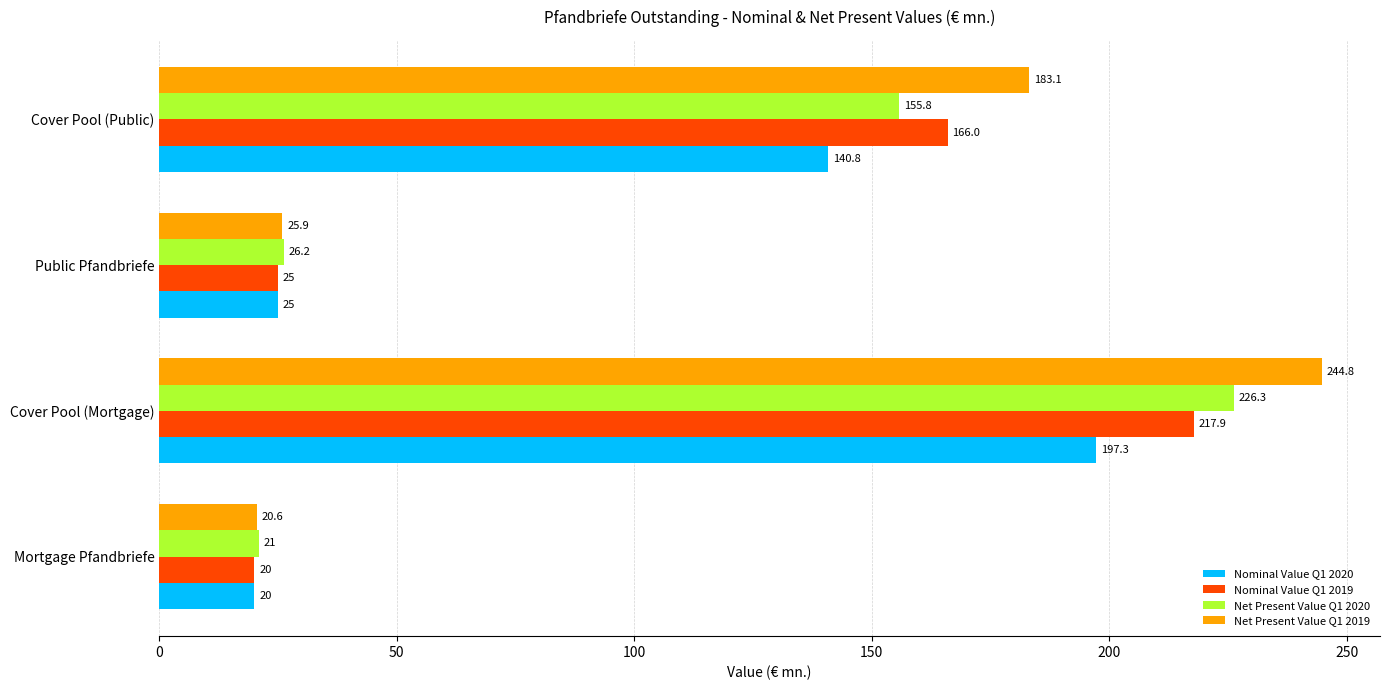

What is the sum of the Nominal Value Q1 2019 values at Public Pfandbriefe and Mortgage Pfandbriefe?

45.0